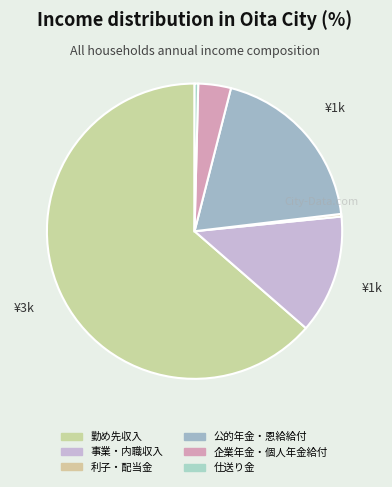

To the nearest percent, what portion does 企業年金・個人年金給付 represent?

4%